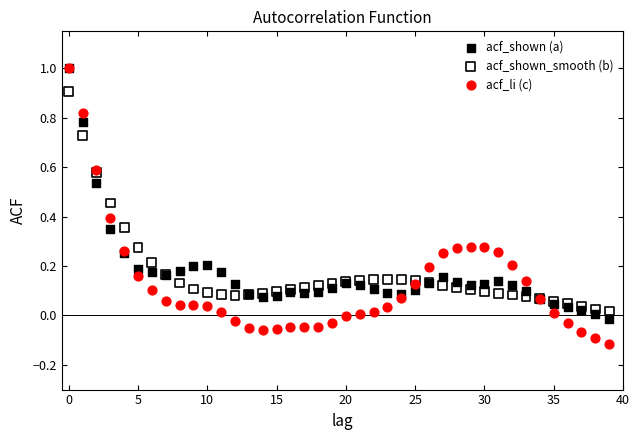

What are all the series names shown in the legend?

acf_shown (a), acf_shown_smooth (b), acf_li (c)